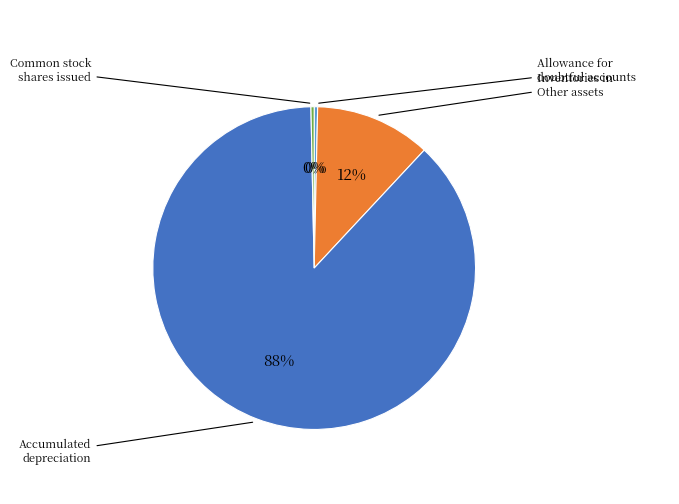

Is there any slice that represents more than half of the pie?

Yes